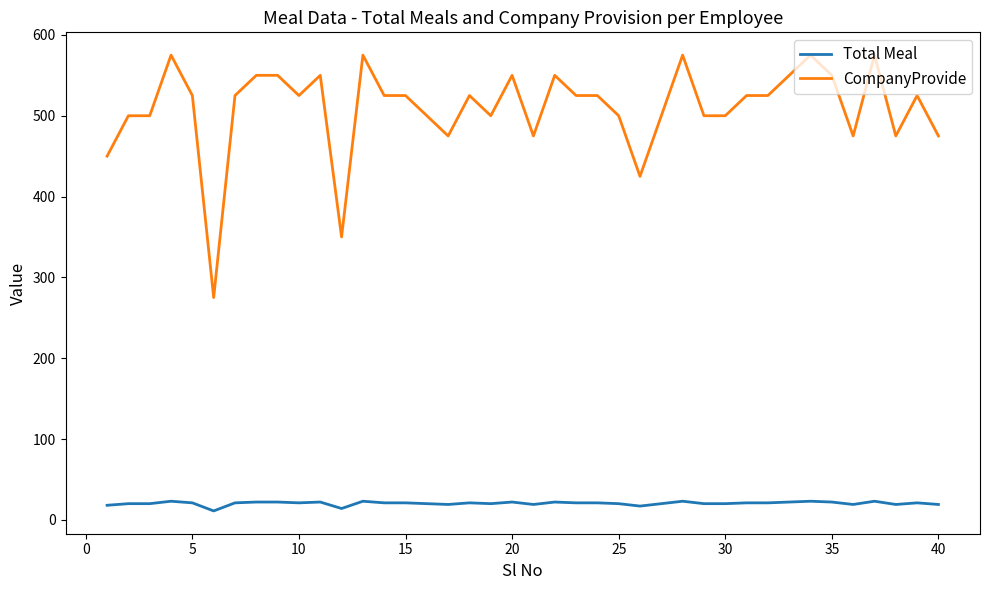

What is the minimum value for CompanyProvide?

275